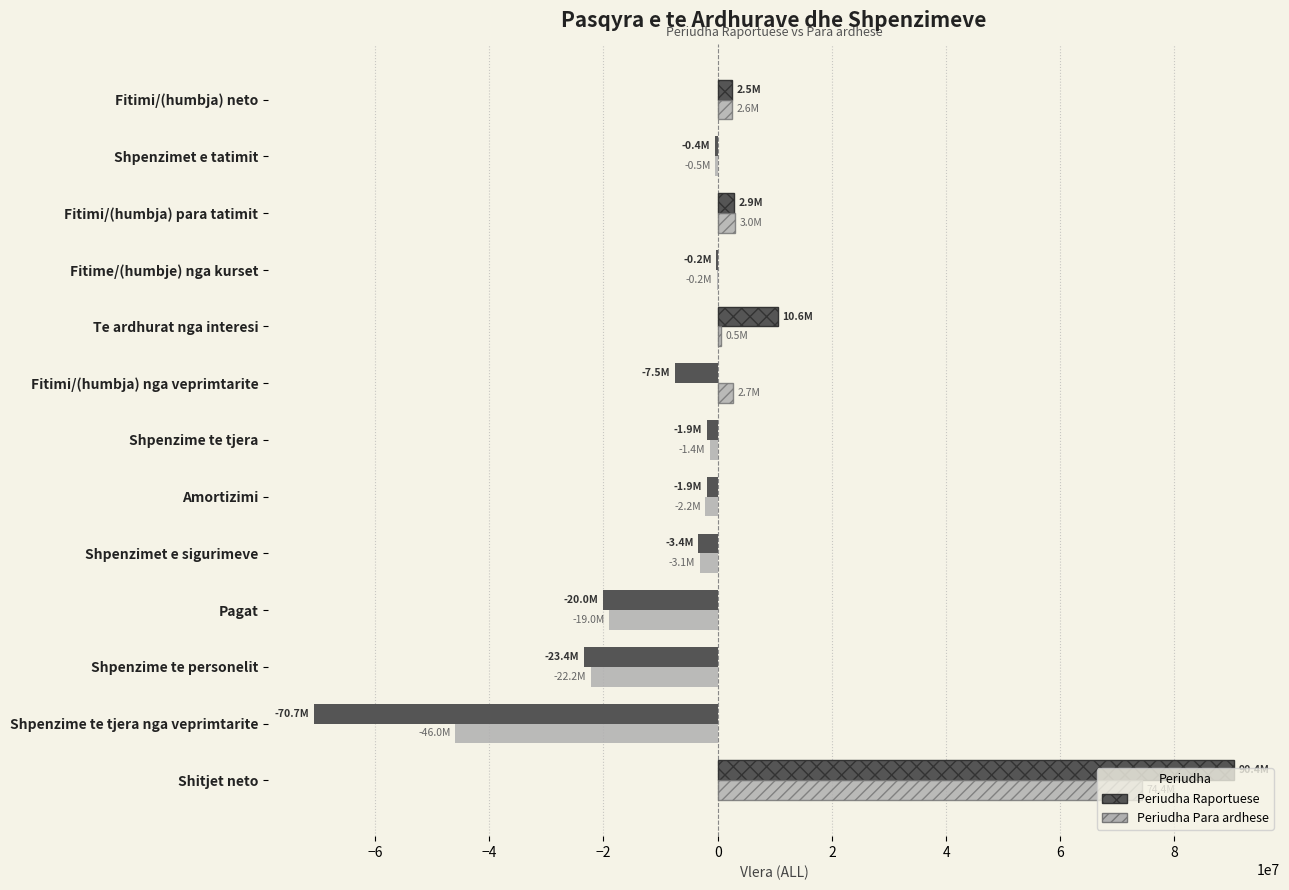

What is the sum of all Periudha Raportuese values?

-23039641